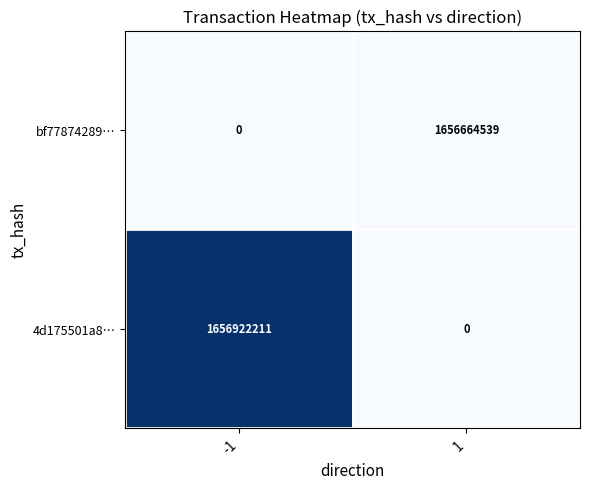

What is the total value across all series at 1?

1656664539